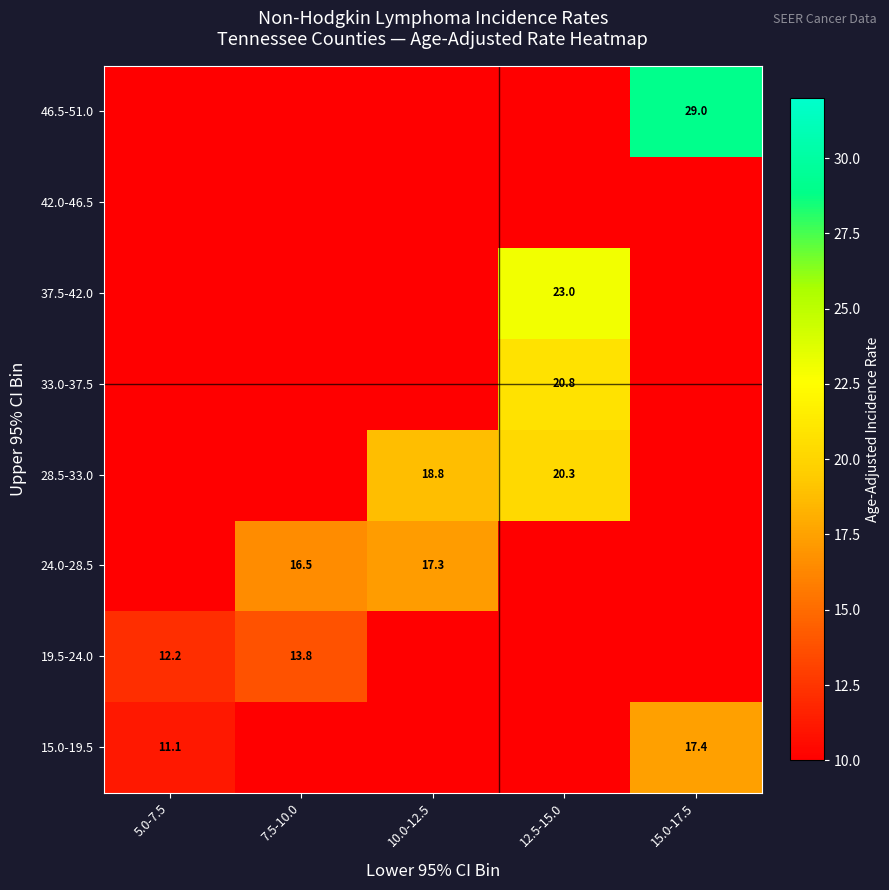

Count the number of data series in this chart.

8